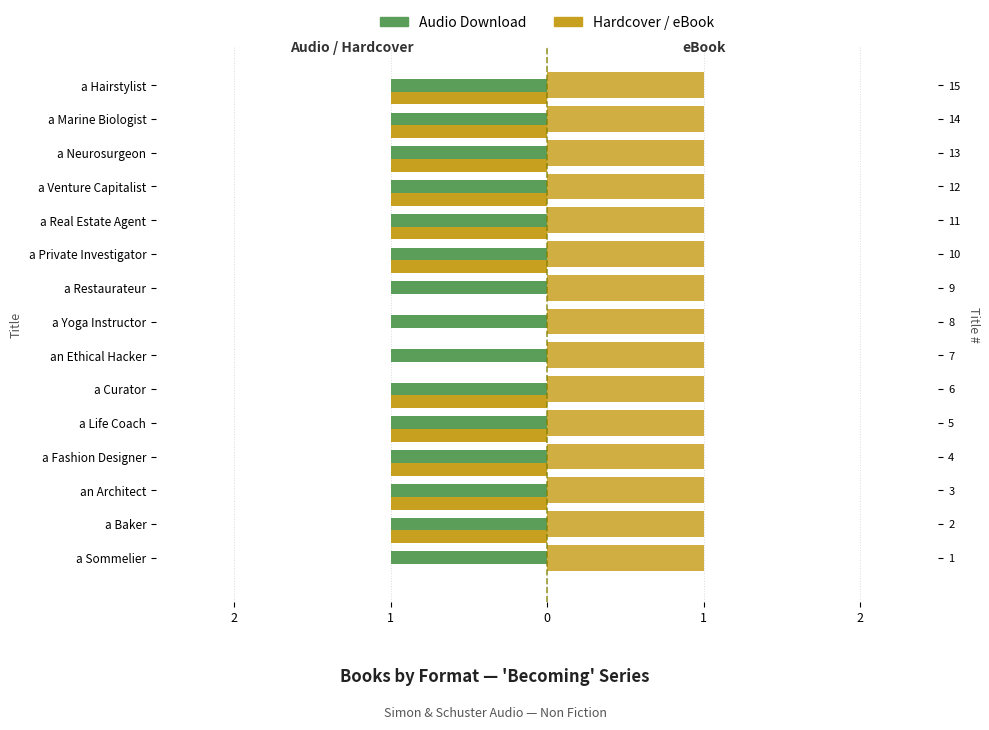

Are the bars horizontal?

Yes